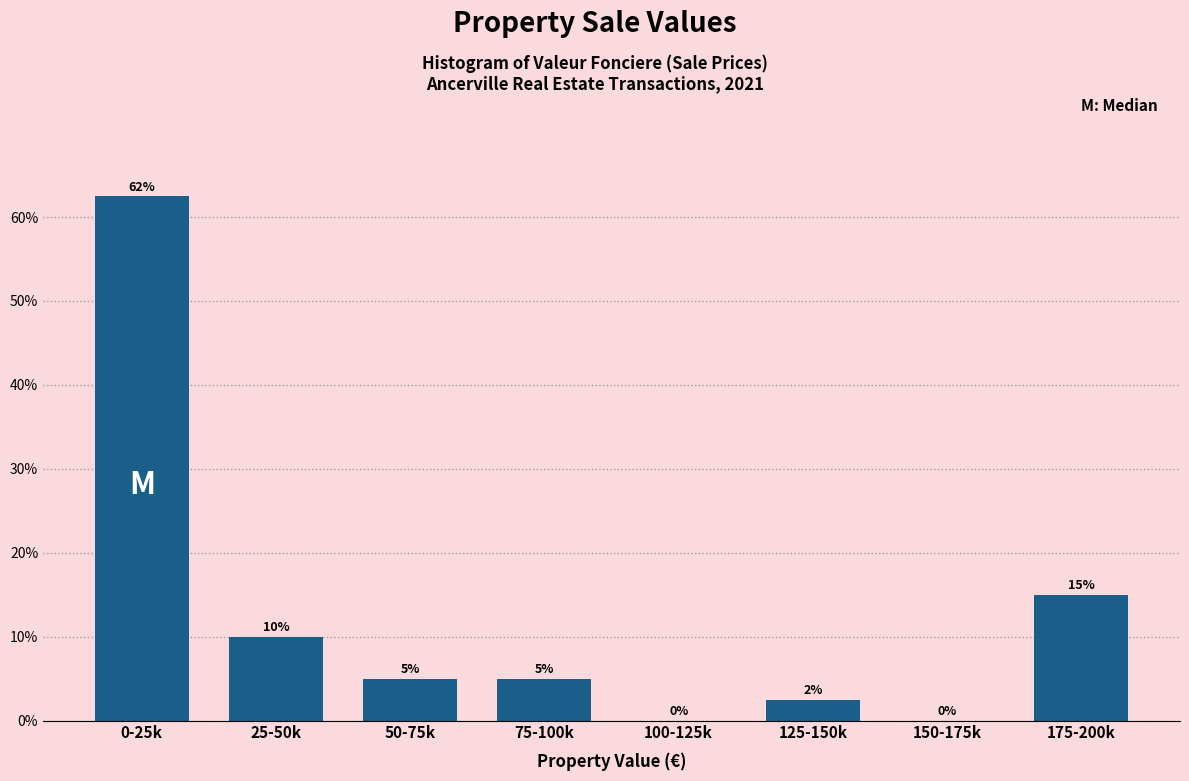

The value at 100-125k is 26.4. True or false?

False